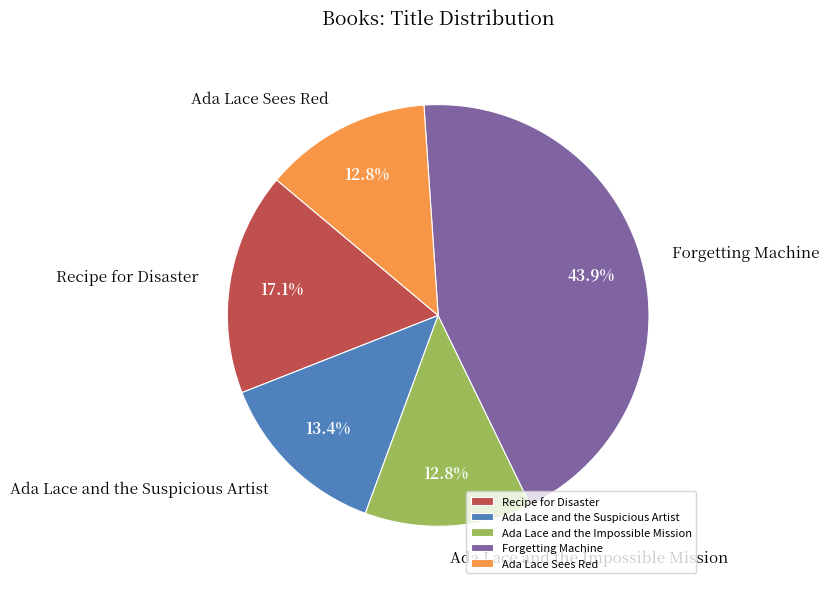

What is the largest slice in the pie chart?

Forgetting Machine